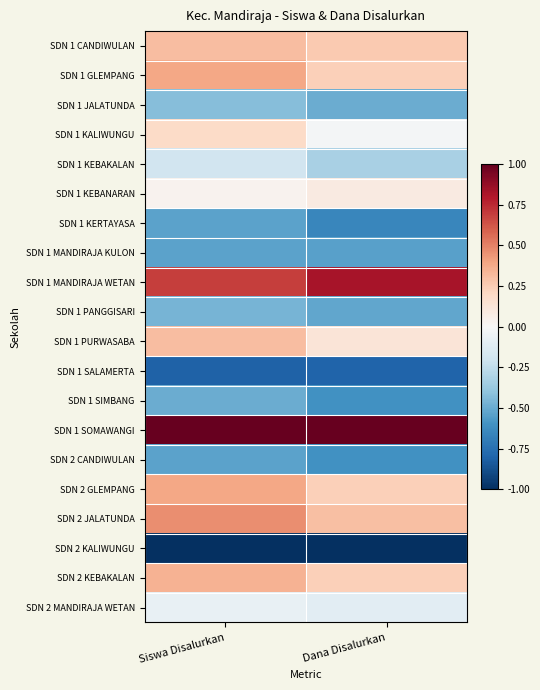

What is the spread (max minus min) of values at Siswa Disalurkan?

2.0